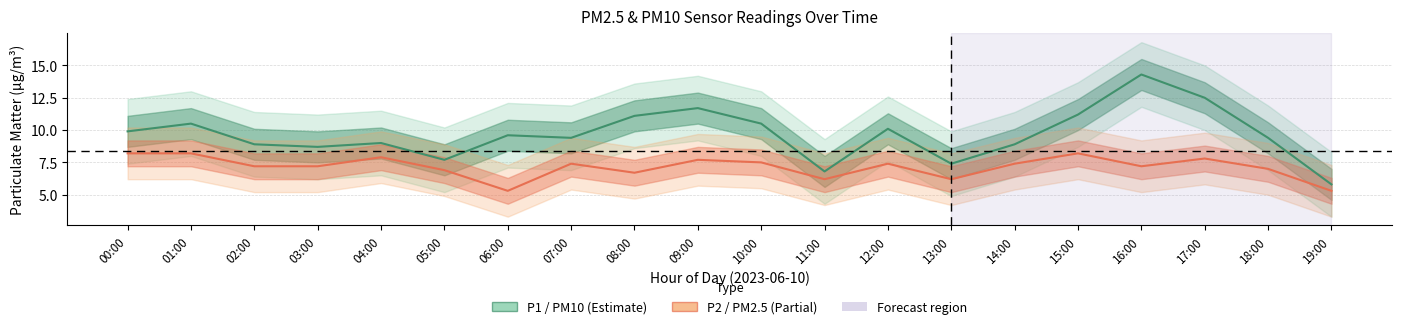

Is it true that P1 equals 9.9 at 00:00?

True